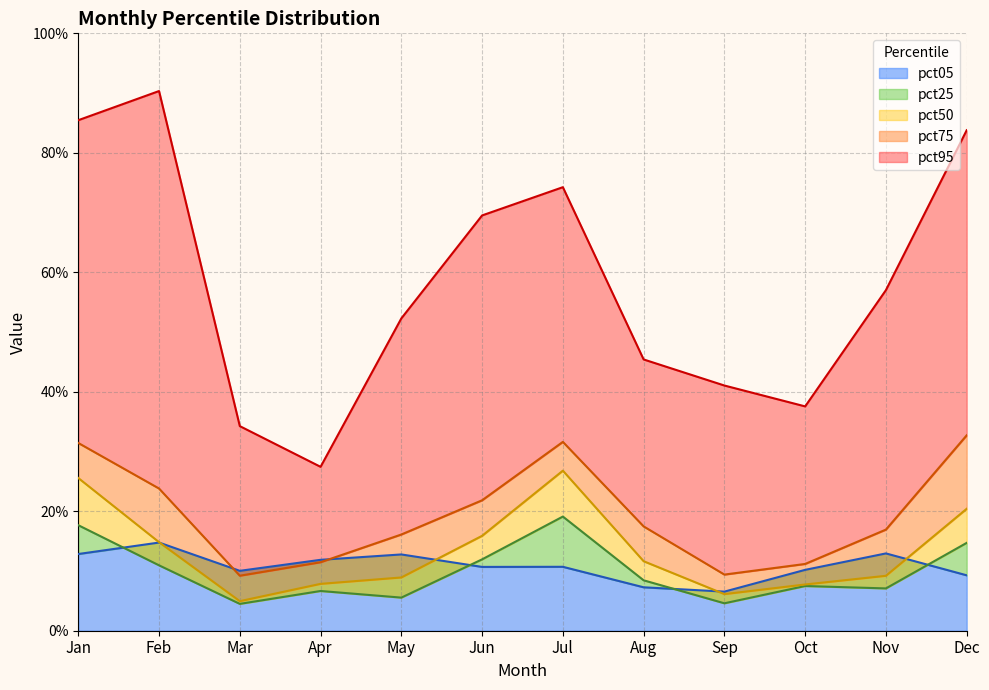

How many pct50 values are between 0 and 1?

12